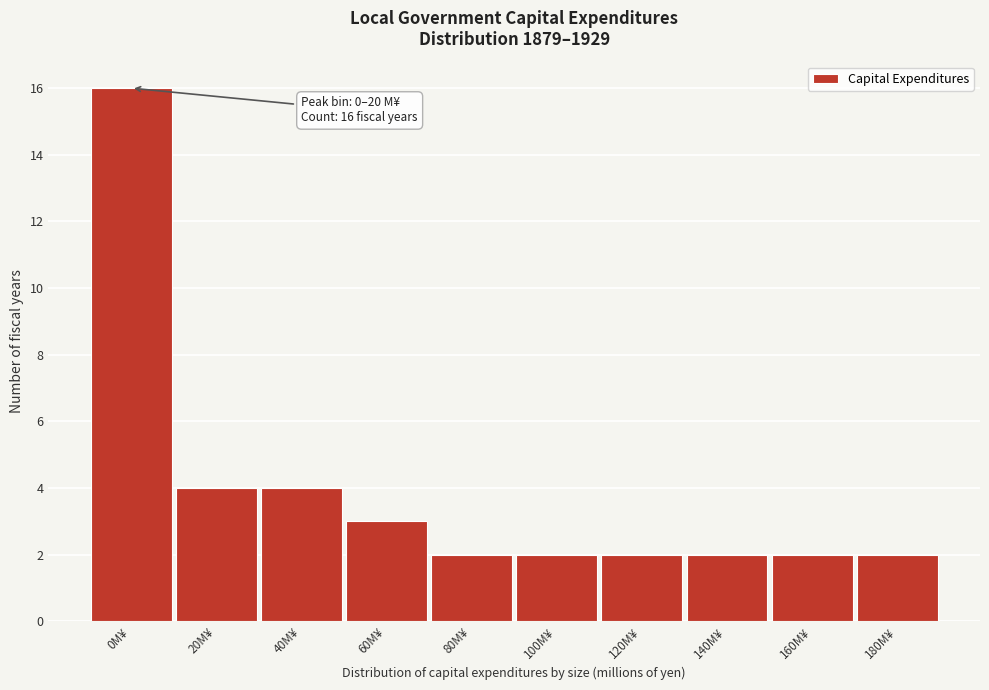

Reading left to right, what are all the values shown in this chart?

16	4	4	3	2	2	2	2	2	2